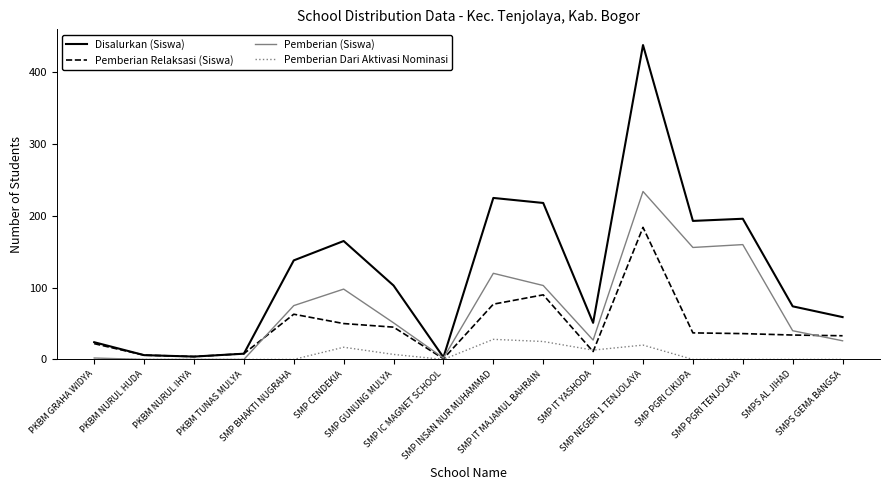

Rank the series by their maximum value, from lowest to highest.

Pemberian Dari Aktivasi Nominasi, Pemberian Relaksasi (Siswa), Pemberian (Siswa), Disalurkan (Siswa)